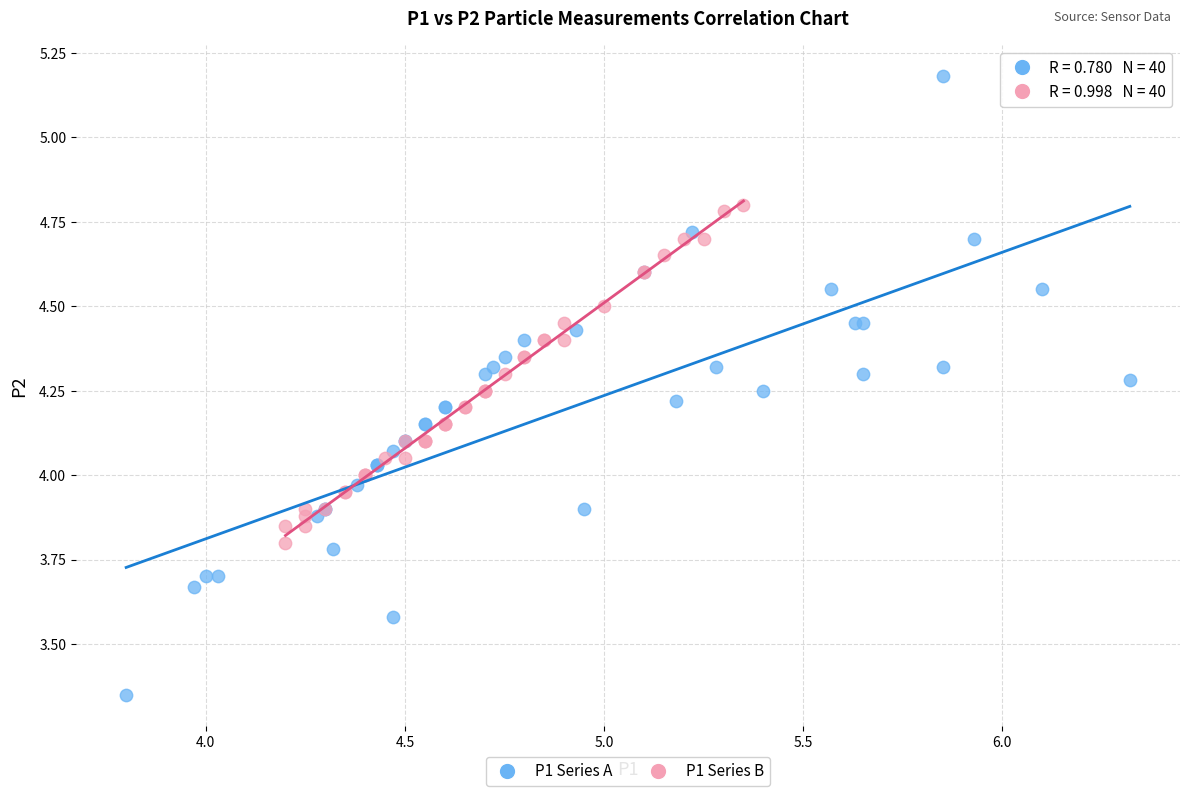

Which series contains the lowest Y value?

P1 Series A